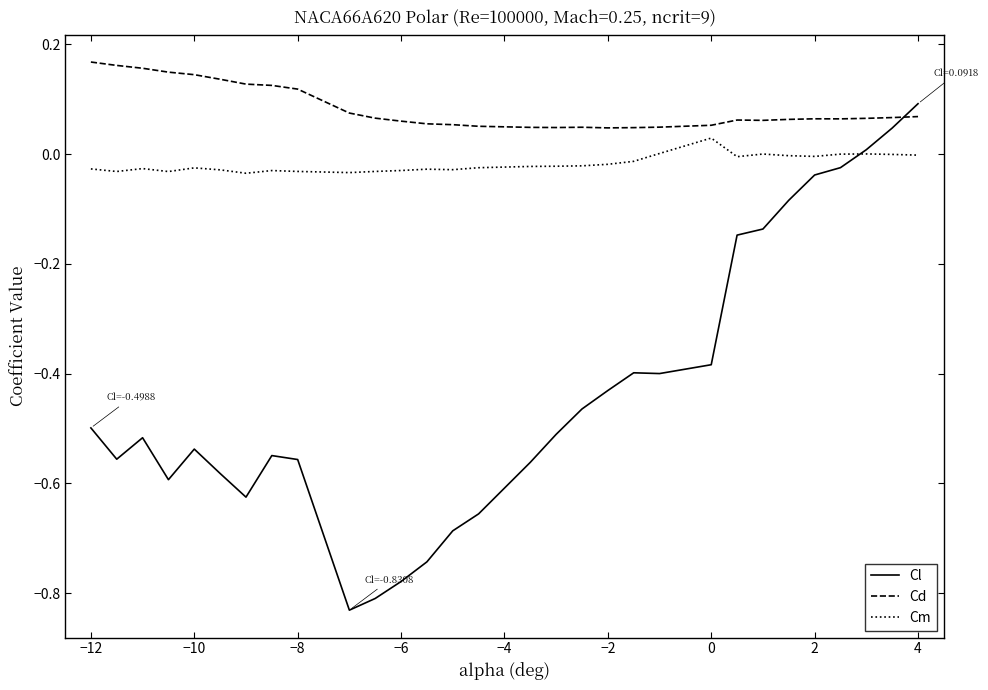

Which series has the widest spread of values?

Cl